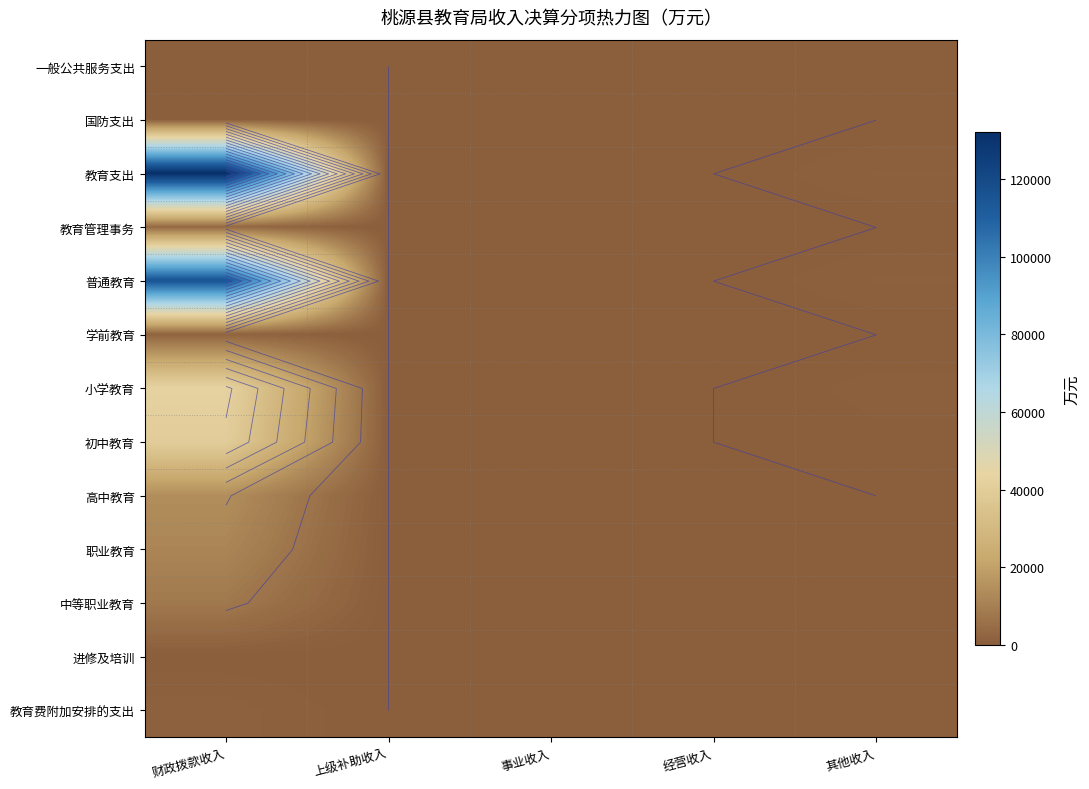

Which has a higher value, 经营收入 or 事业收入?

经营收入